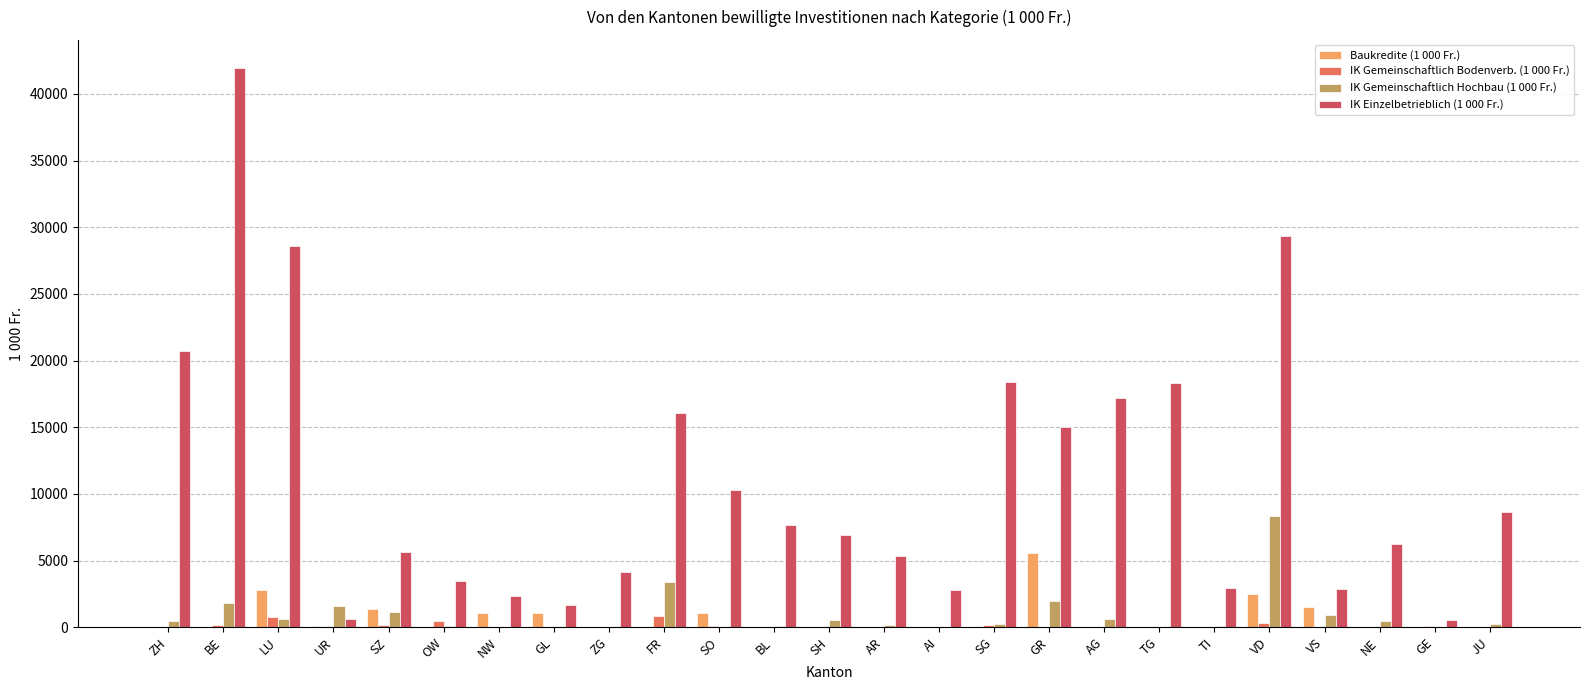

What is the sum of all IK Gemeinschaftlich Bodenverb. (1 000 Fr.) values?

3036.0